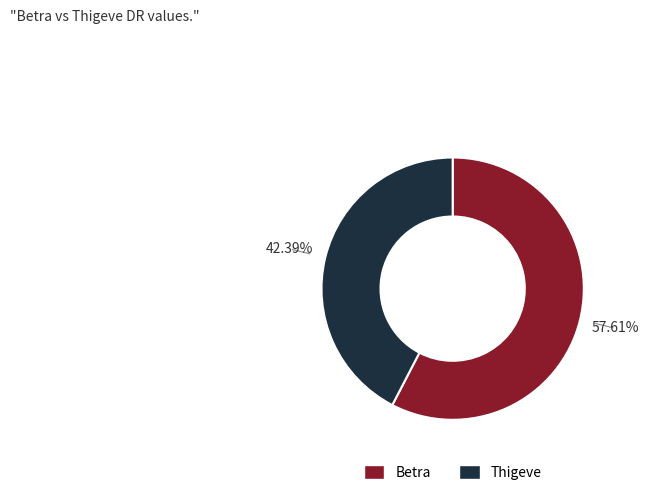

Which category has the smallest portion of the pie?

Thigeve